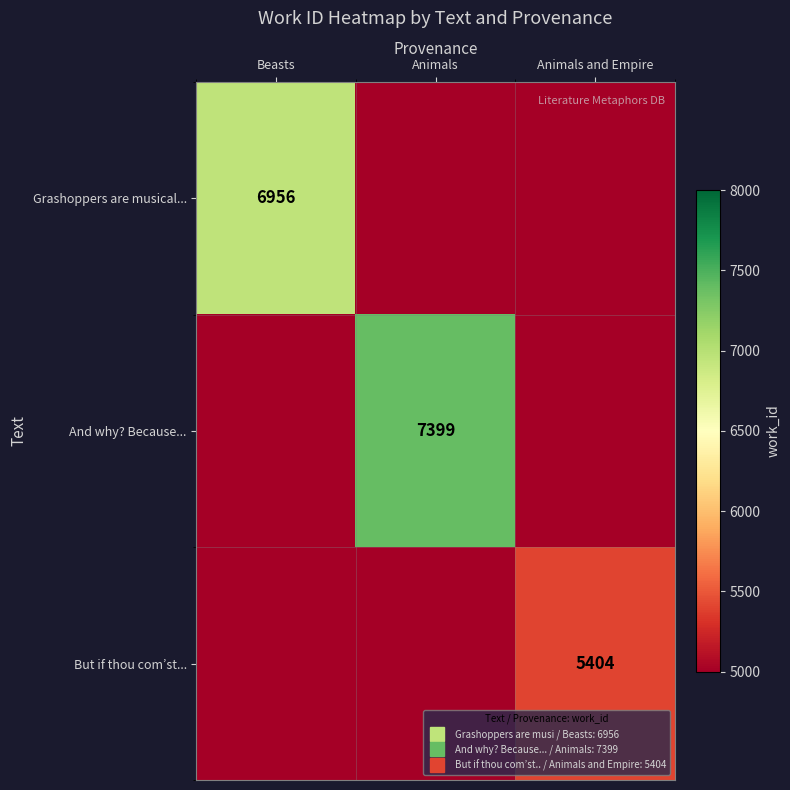

What is the sum of the And why? Because... values at Beasts and Animals?

7399